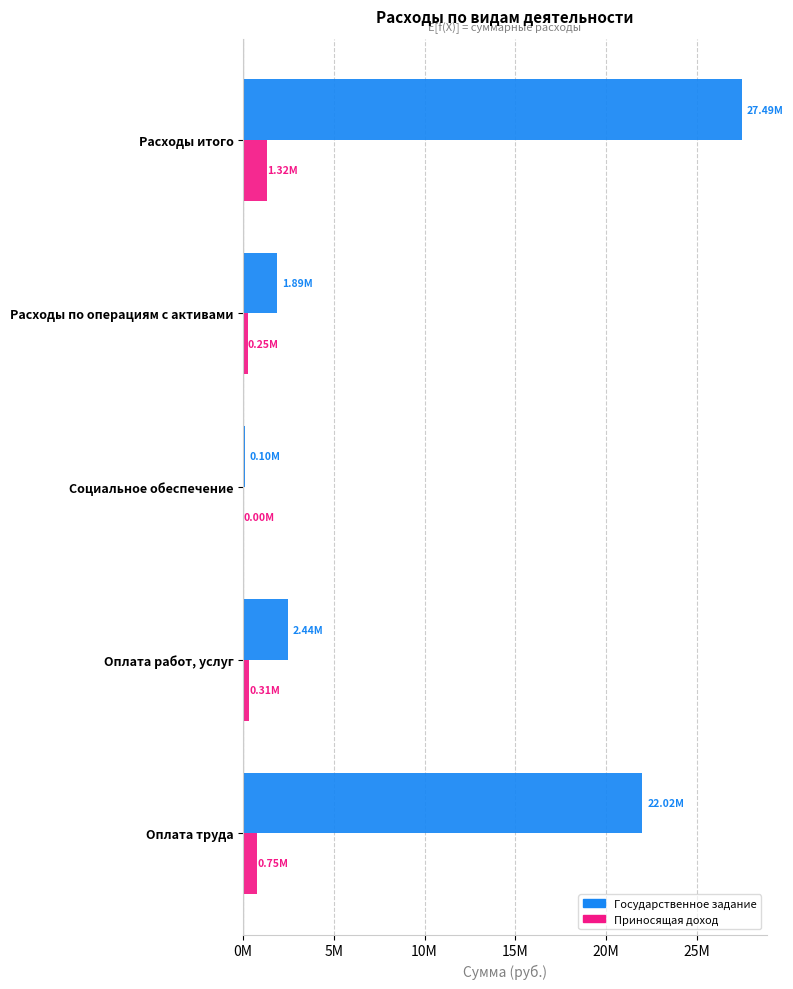

What is the value of the Государственное задание bar at the 5th from the left?

27493282.6